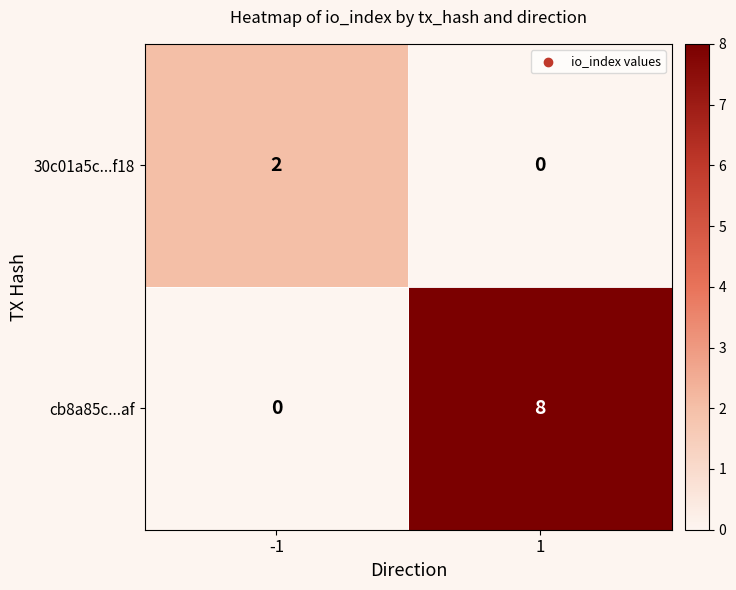

Which series has the largest range (max minus min)?

cb8a85c...af